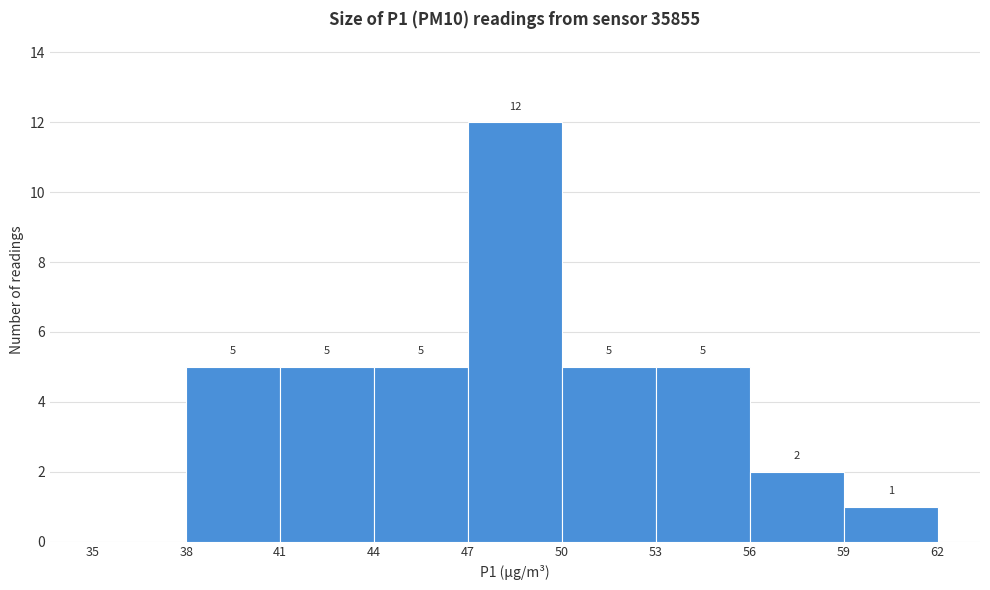

Which range on the x-axis has the tallest bar?

47 to 50